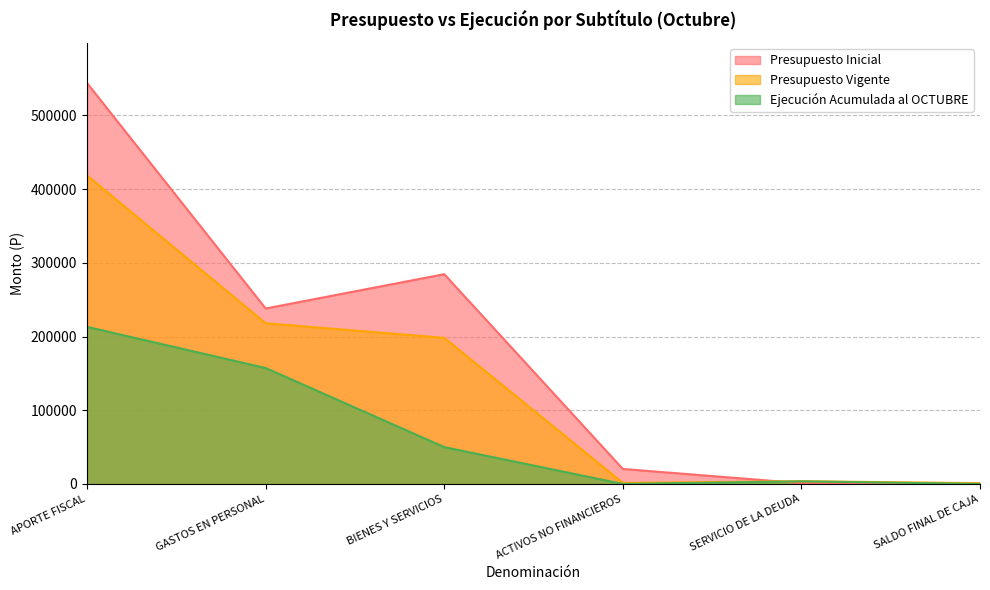

Count the number of data series in this chart.

3